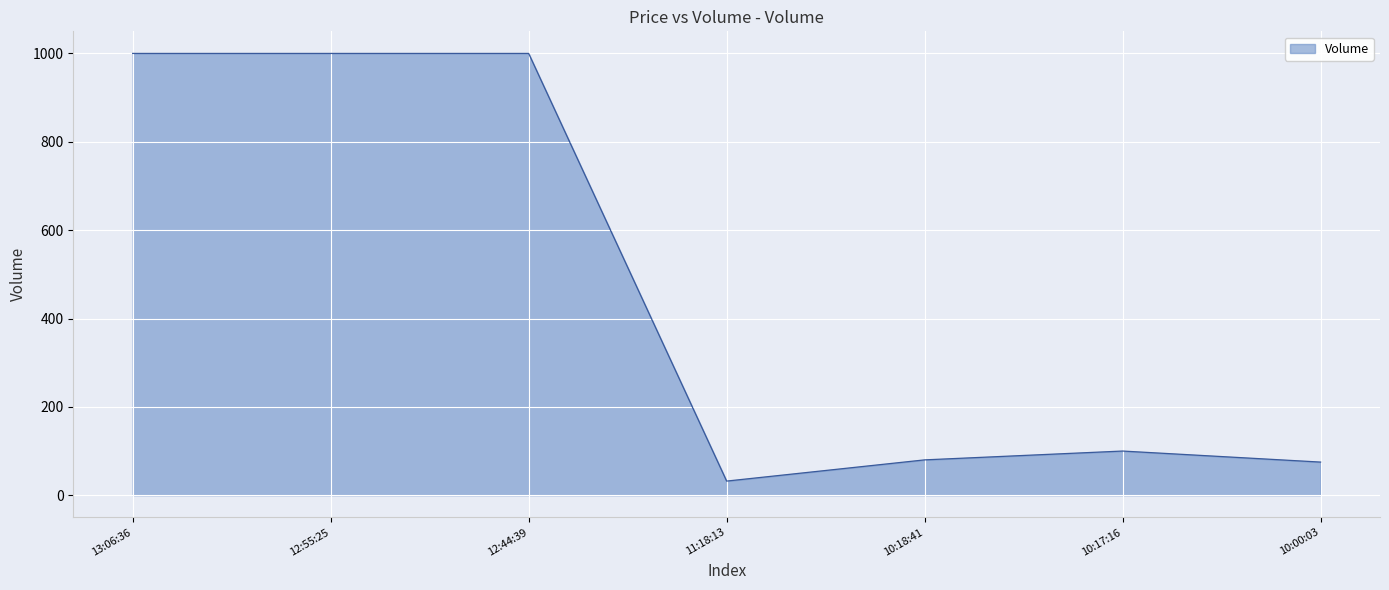

True or false: the data shows 60 at 10:17:16.

False